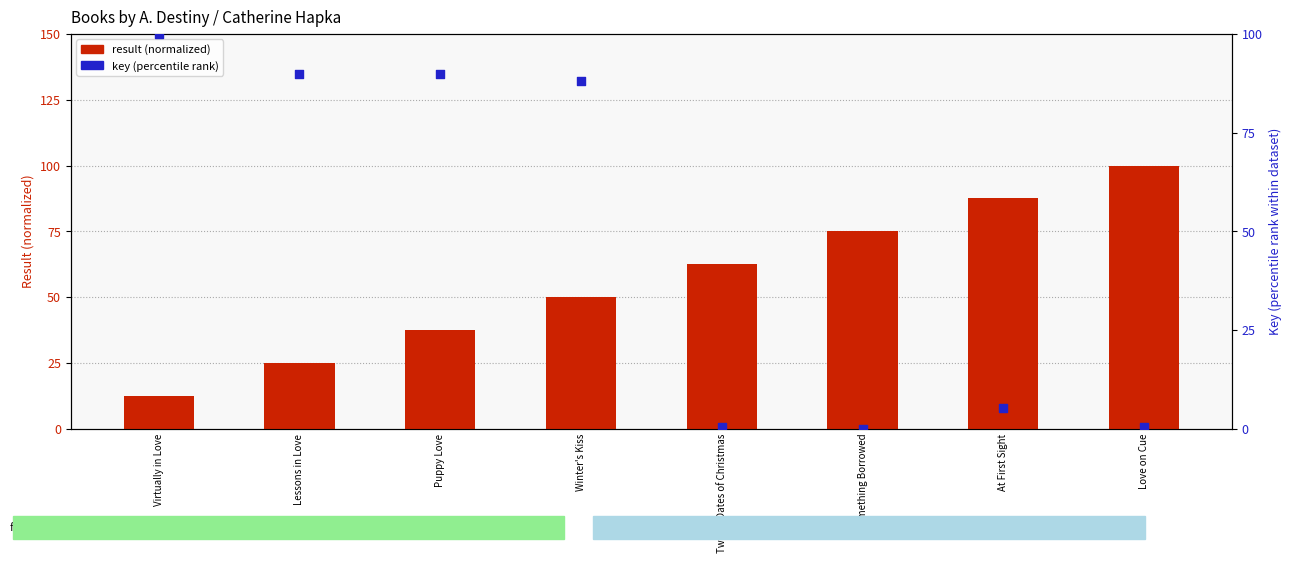

Which series reaches the maximum Y coordinate?

result (normalized)